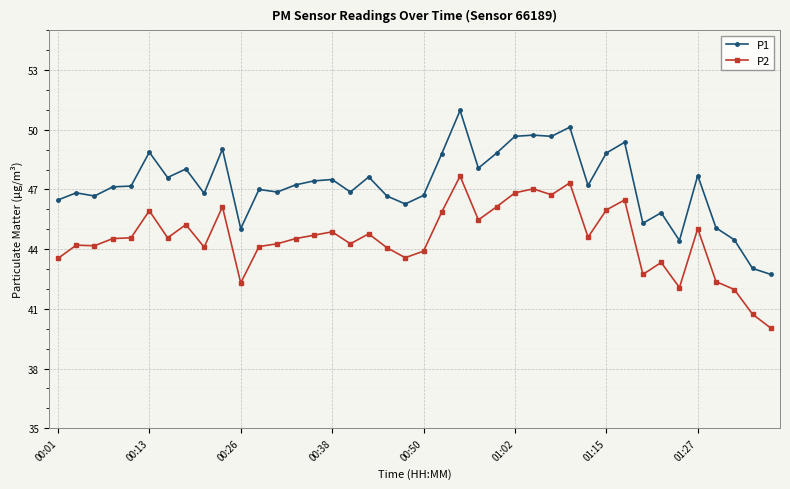

How many series are shown in this chart?

2